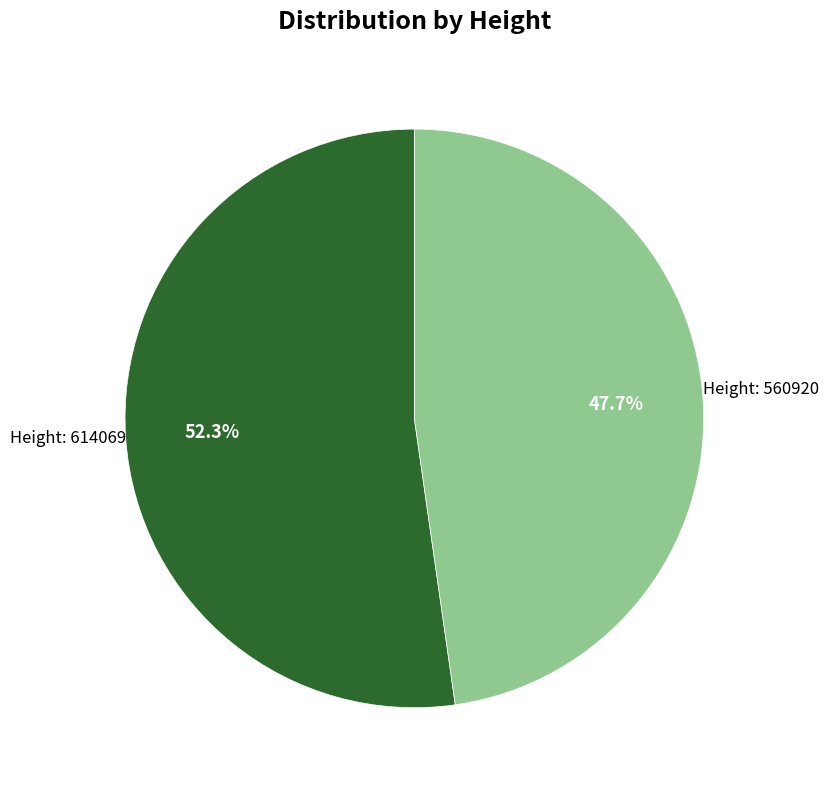

Count the number of slices in the pie.

2